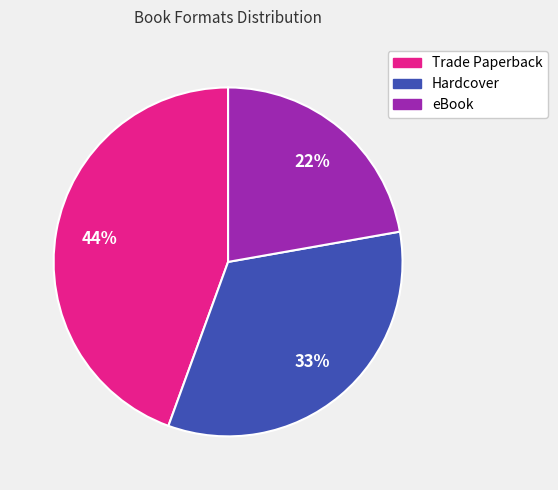

To the nearest percent, what percentage of the pie is eBook?

22%